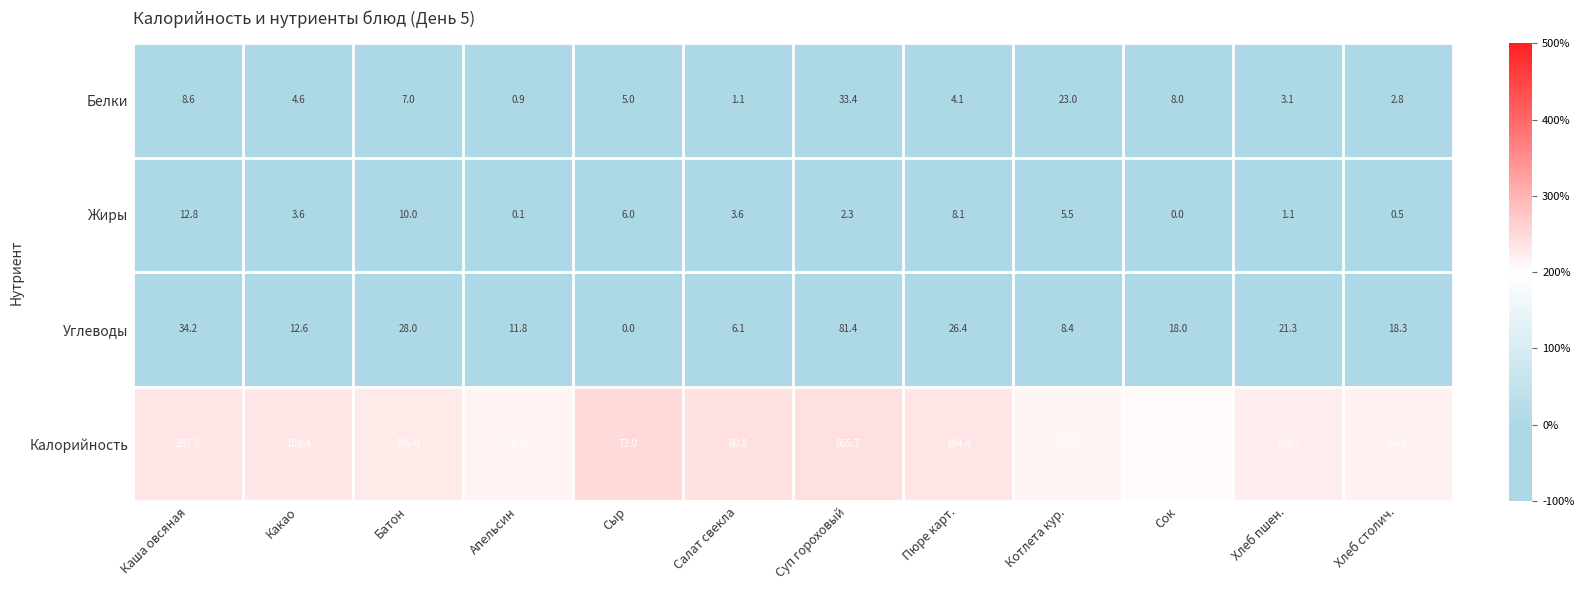

Is it true that Углеводы equals 28.0 at Батон?

True